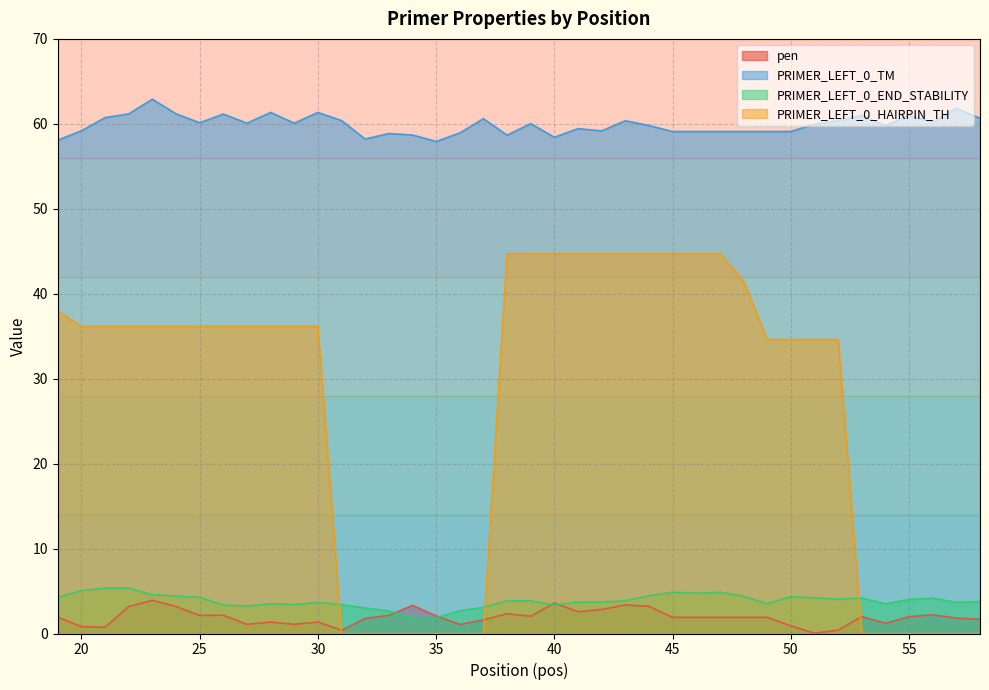

True or false: pen and PRIMER_LEFT_0_TM cross at least once.

False